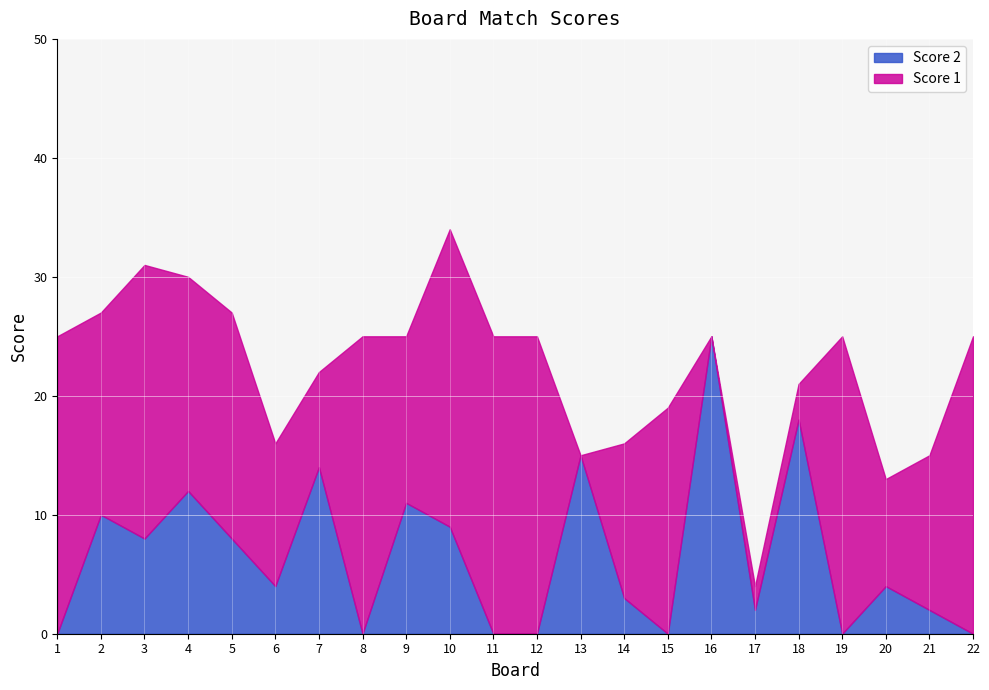

Between 1 and 10, which series saw the biggest shift?

Score 2